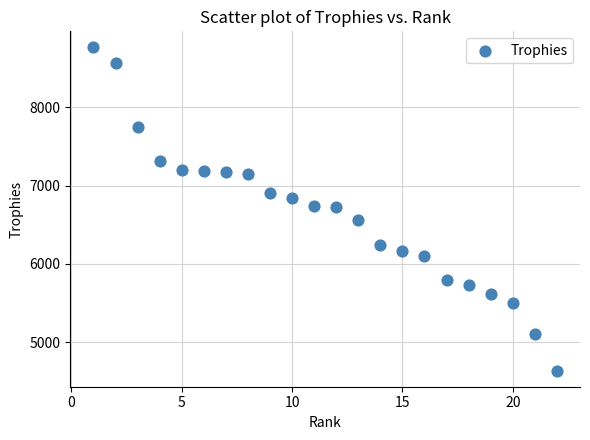

What is the range of X values (max minus min)?

21